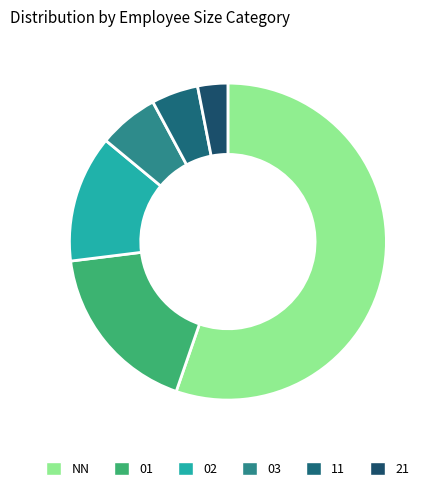

Do 21 and 03 together represent more than half of the pie?

No